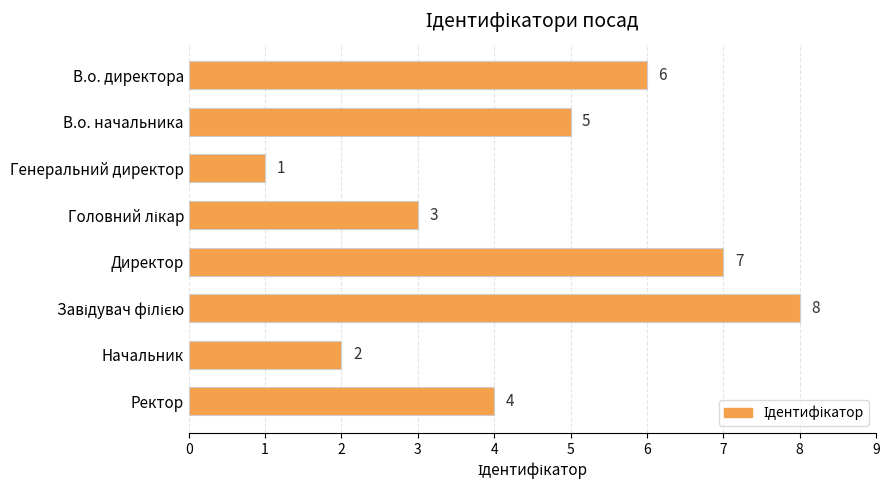

At which label is the value closest to 4?

Ректор